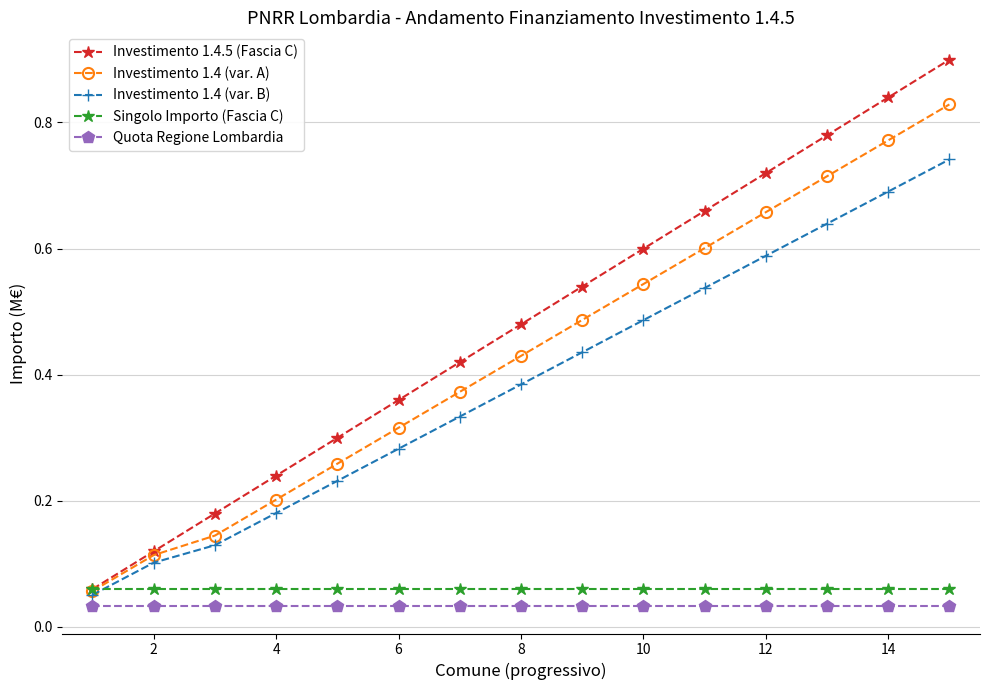

What are all the series names shown in the legend?

Investimento 1.4.5 (Fascia C), Investimento 1.4 (var. A), Investimento 1.4 (var. B), Singolo Importo (Fascia C), Quota Regione Lombardia